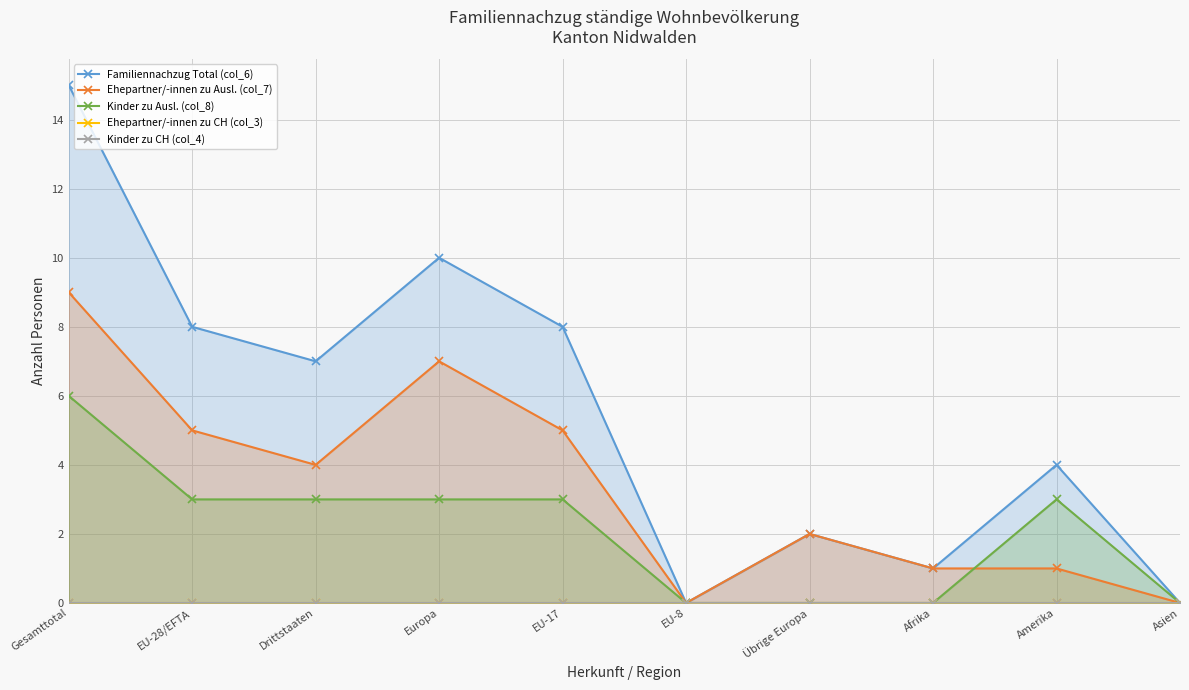

Between EU-8 and Übrige Europa, which is larger?

Übrige Europa